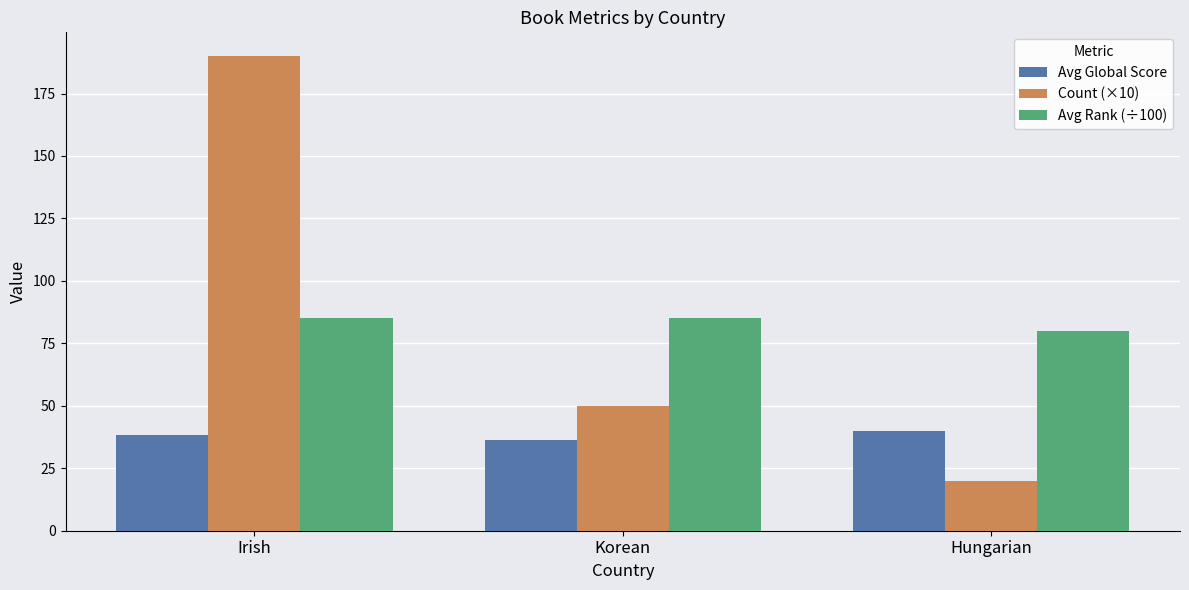

True or false: Count (×10) has a value of 278.8 at Irish.

False